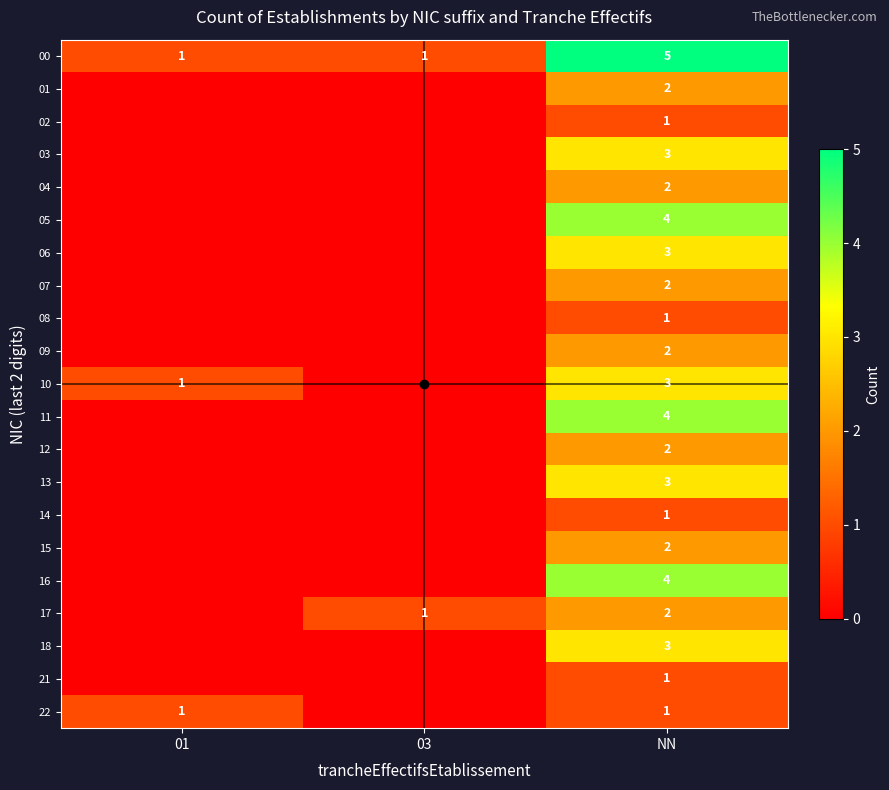

Read the 00 value at NN.

5